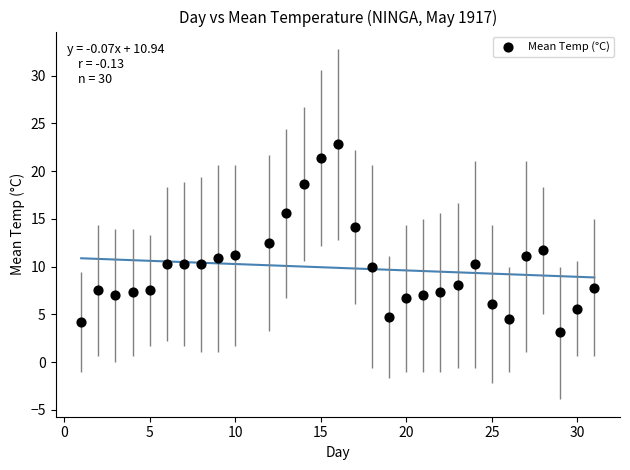

What is the range of Y values (max minus min)?

19.7